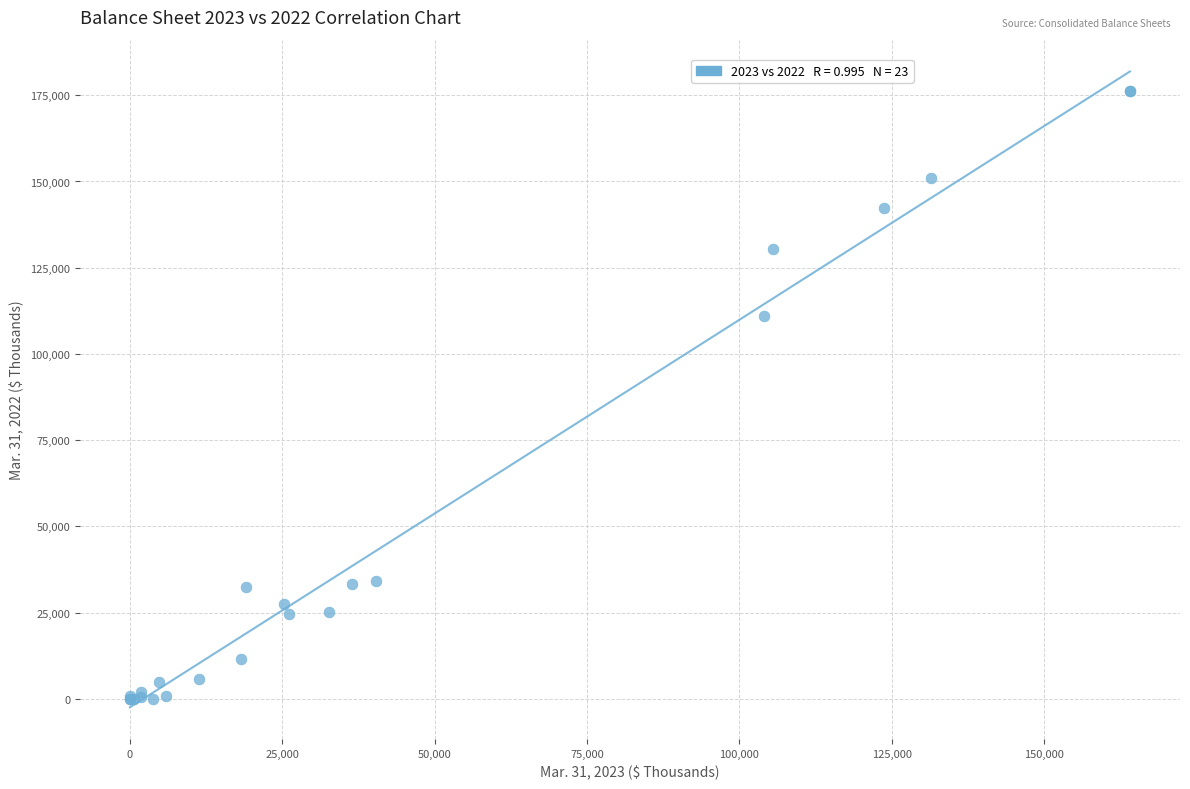

What Y value in the scatter plot is closest to 88159?

111080